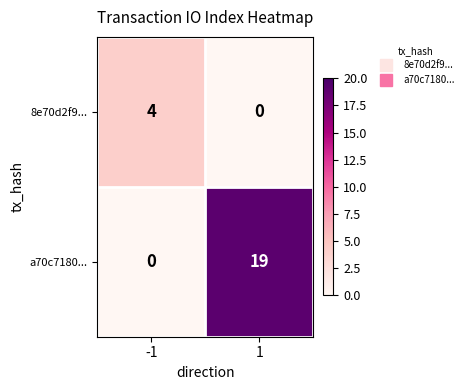

At which category is the sum across all series the highest?

1